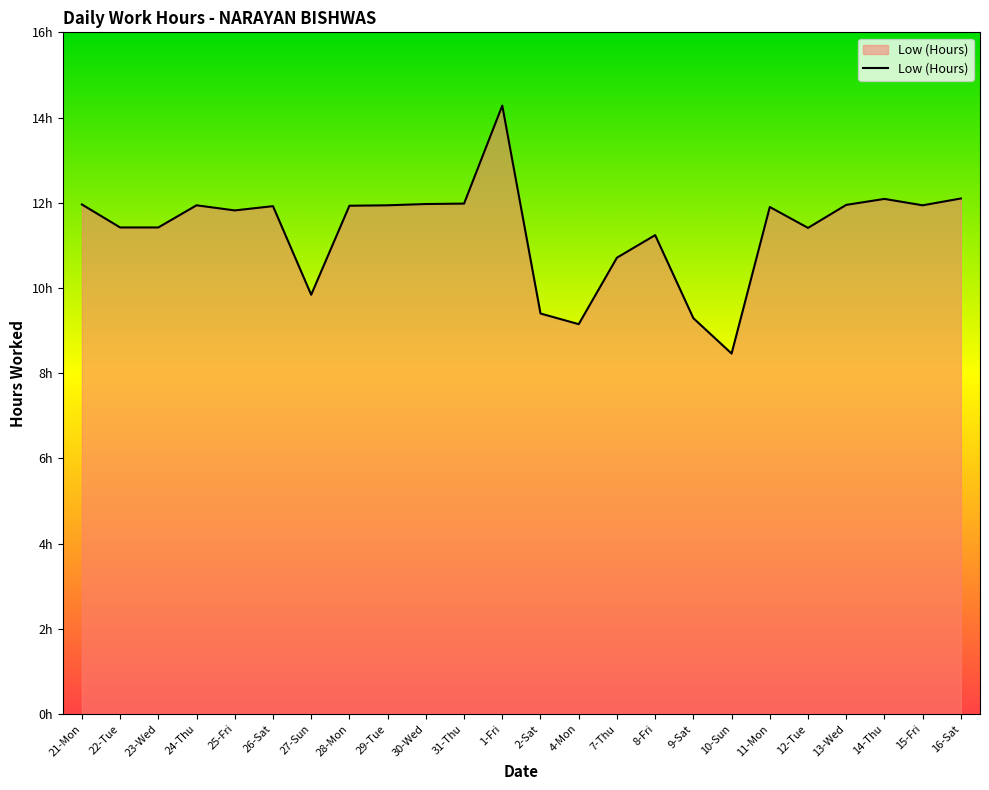

What is the average value?

11.3